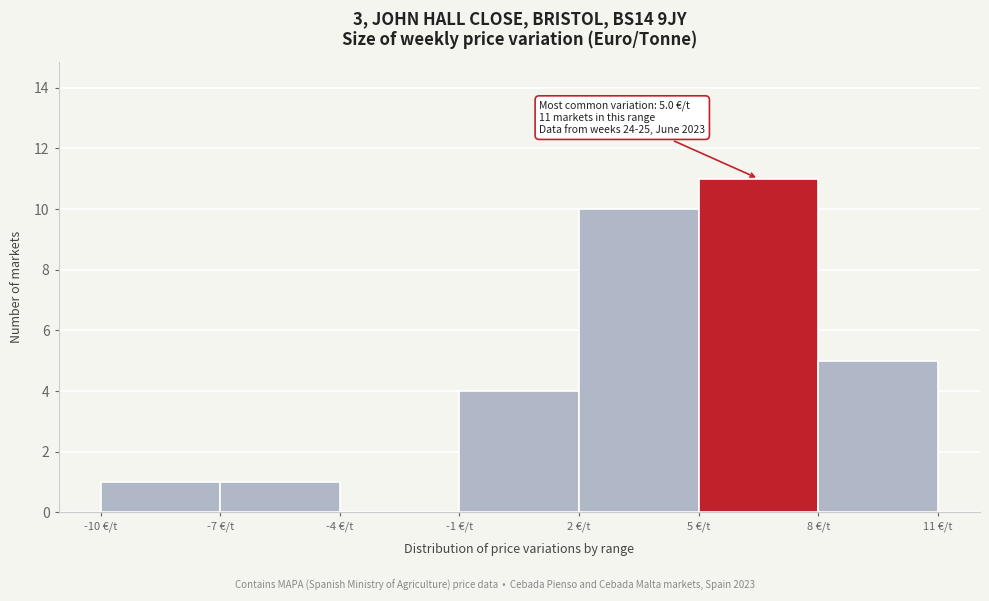

Over which range of the x-axis is the bar tallest?

5 to 8